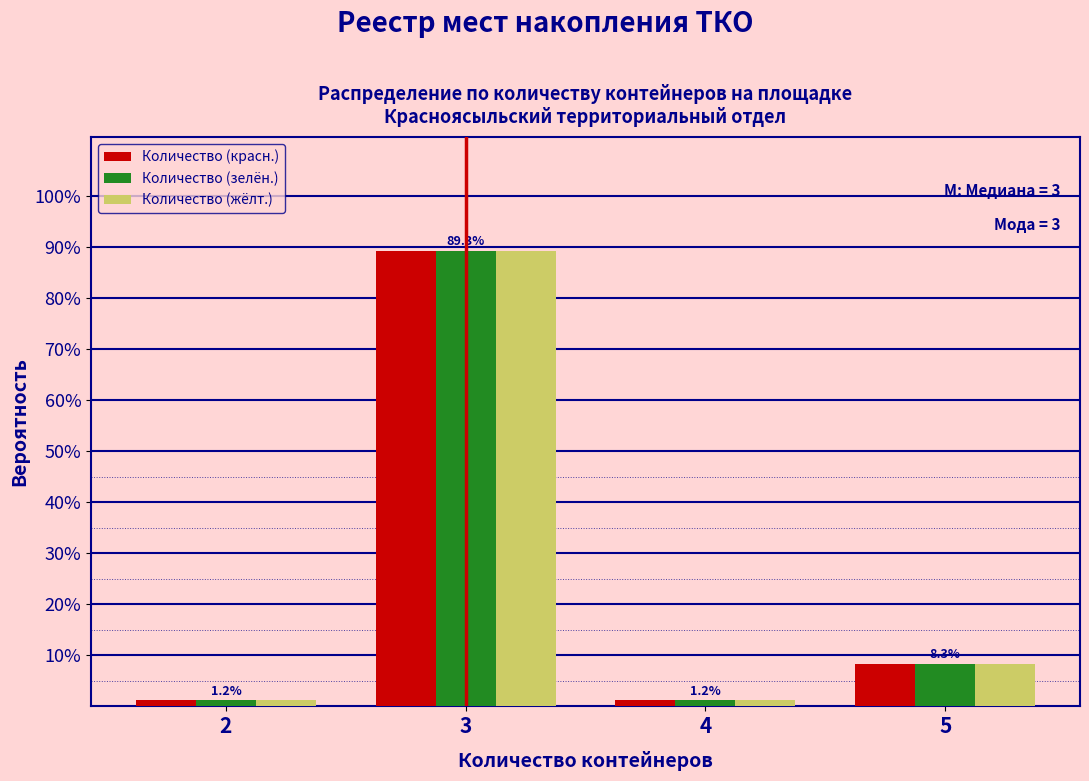

What are all the series names shown in the legend?

Количество (красн.), Количество (зелён.), Количество (жёлт.)